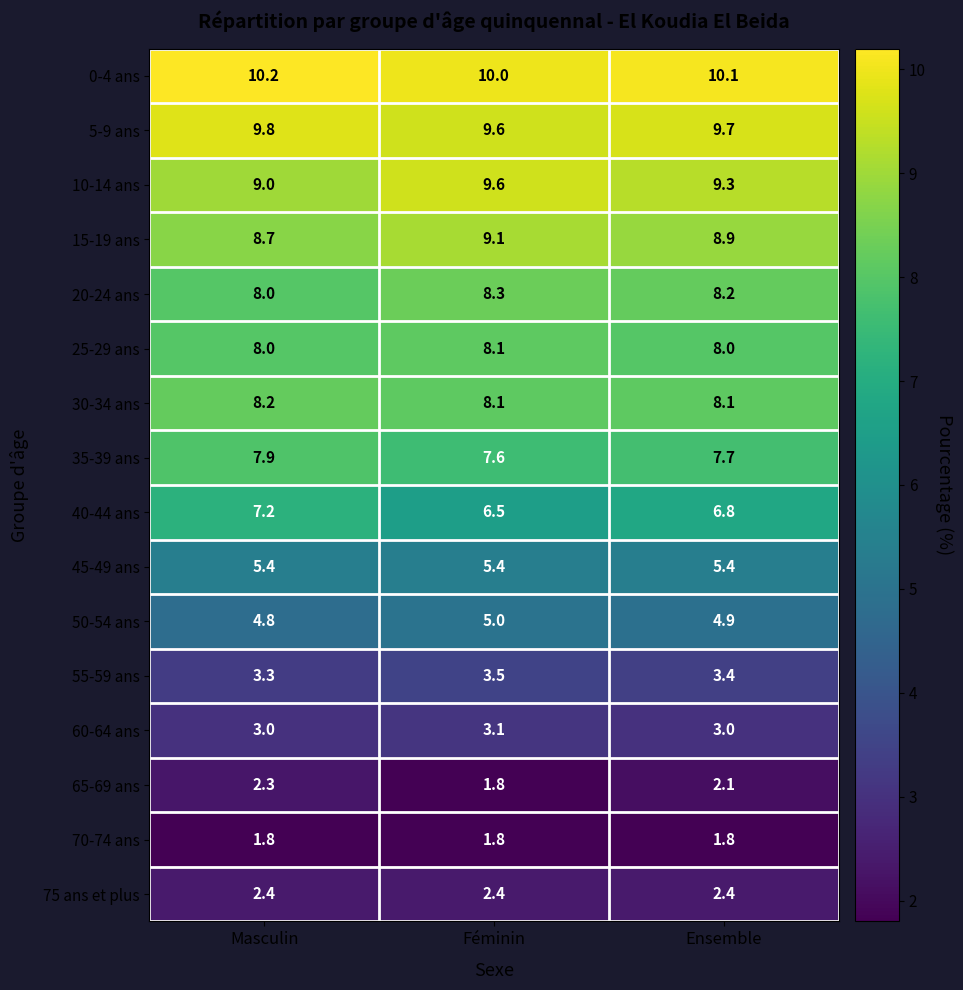

Is it true that 35-39 ans equals 7.6 at Féminin?

True